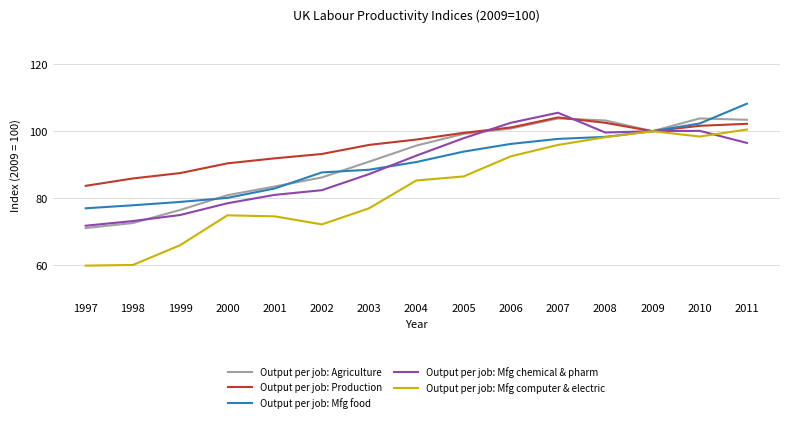

Which series has the largest total across all categories?

Output per job: Production